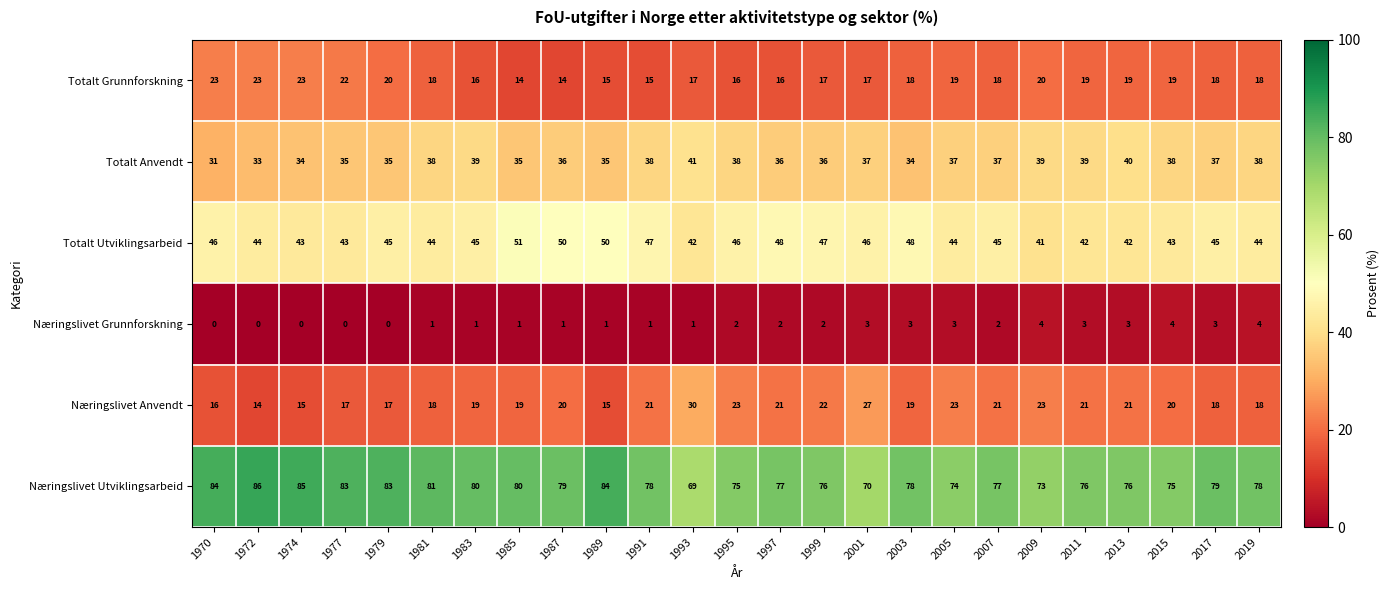

Which series has the widest spread of values?

Næringslivet Utviklingsarbeid